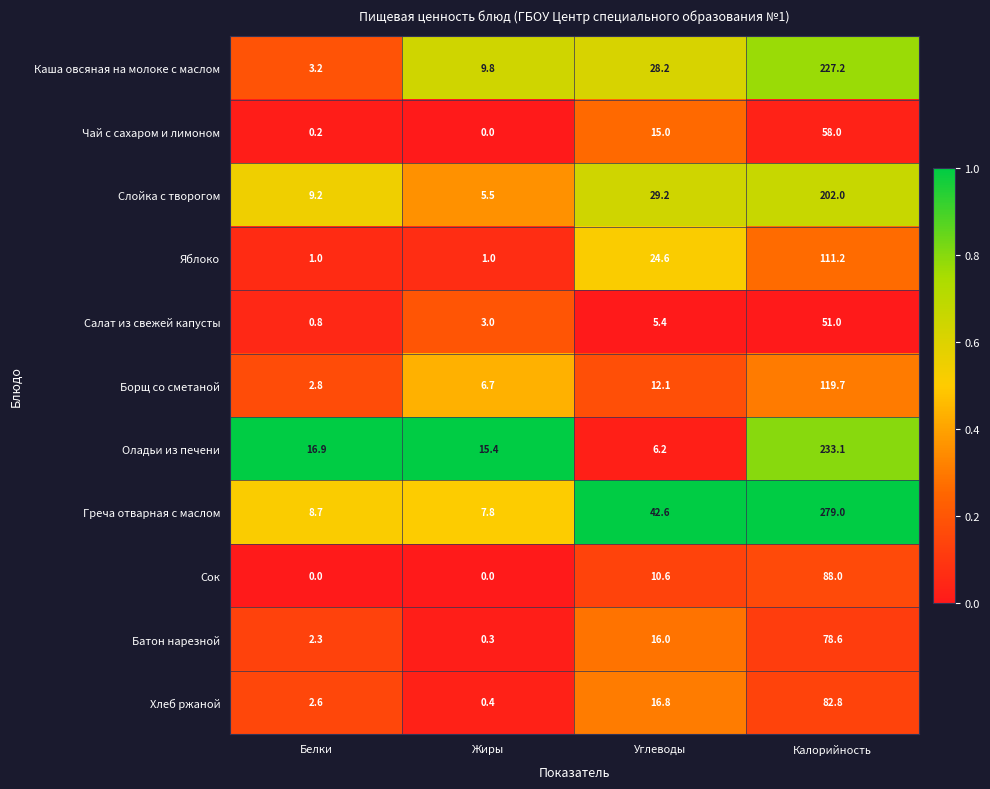

Which series changed the most between Белки and Жиры?

Каша овсяная на молоке с маслом